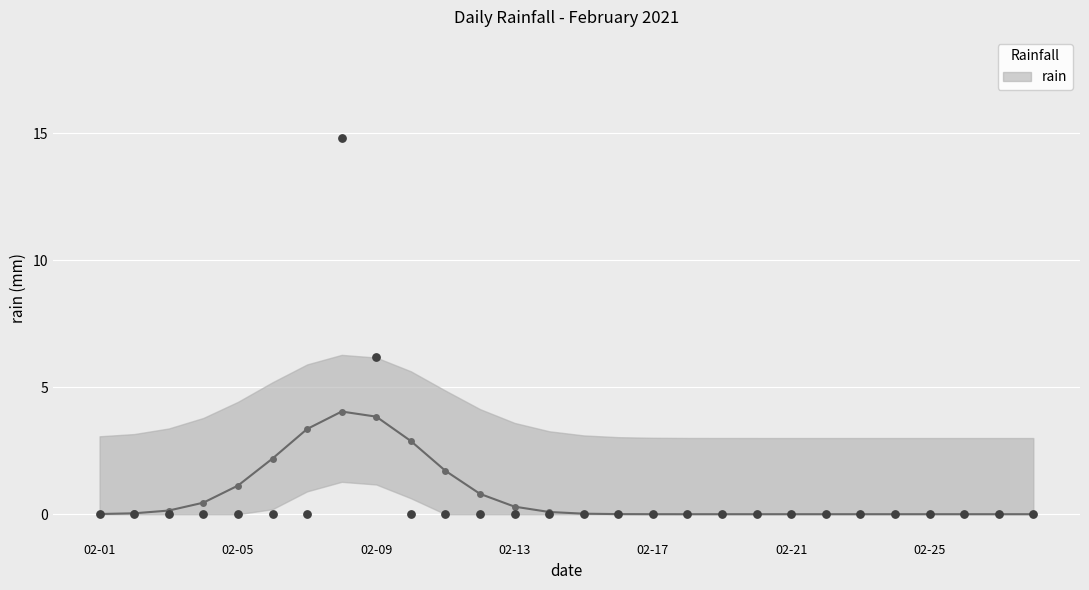

Which has a higher value, 2021-02-12 or 2021-02-13?

2021-02-12